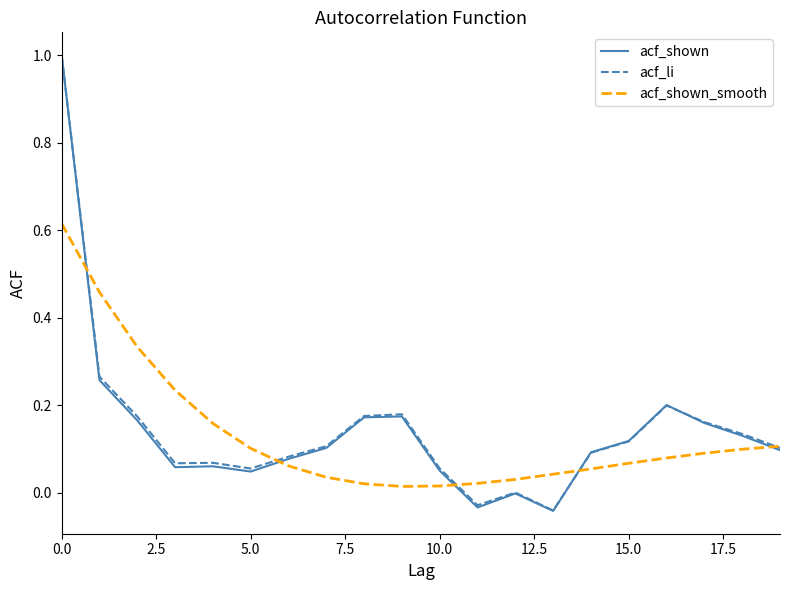

What is the maximum value shown in the chart?

1.0